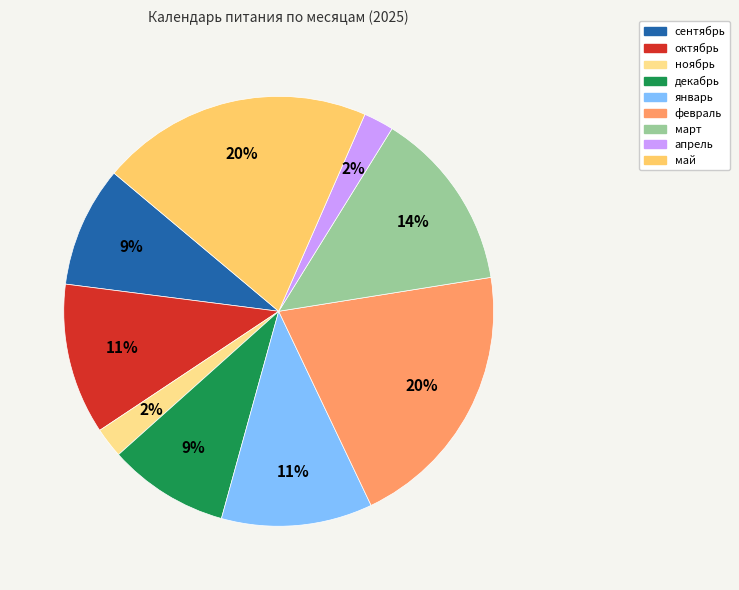

Between октябрь and ноябрь, which is larger?

октябрь